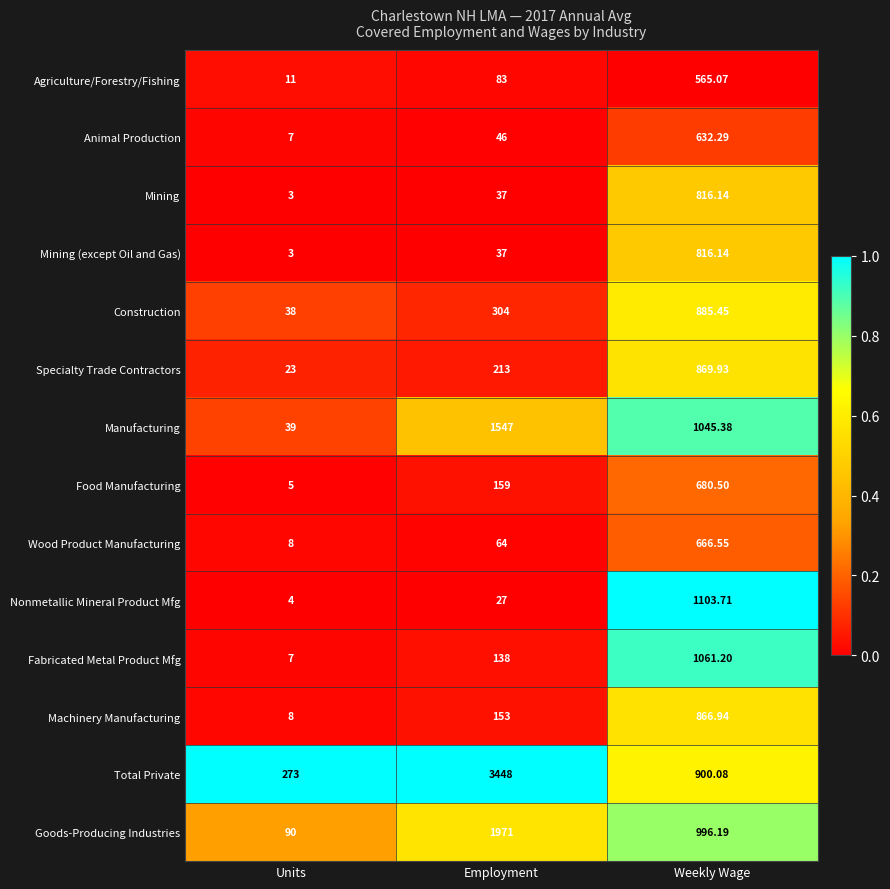

Which series has the largest range (max minus min)?

Total Private